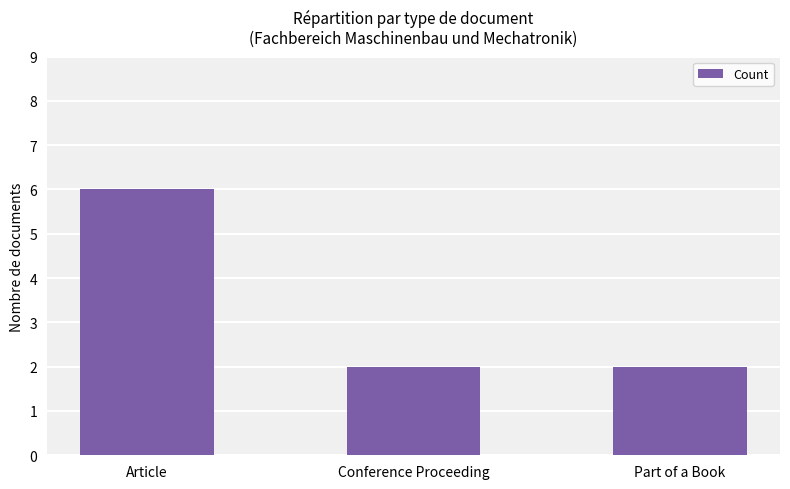

Are the bars horizontal?

No